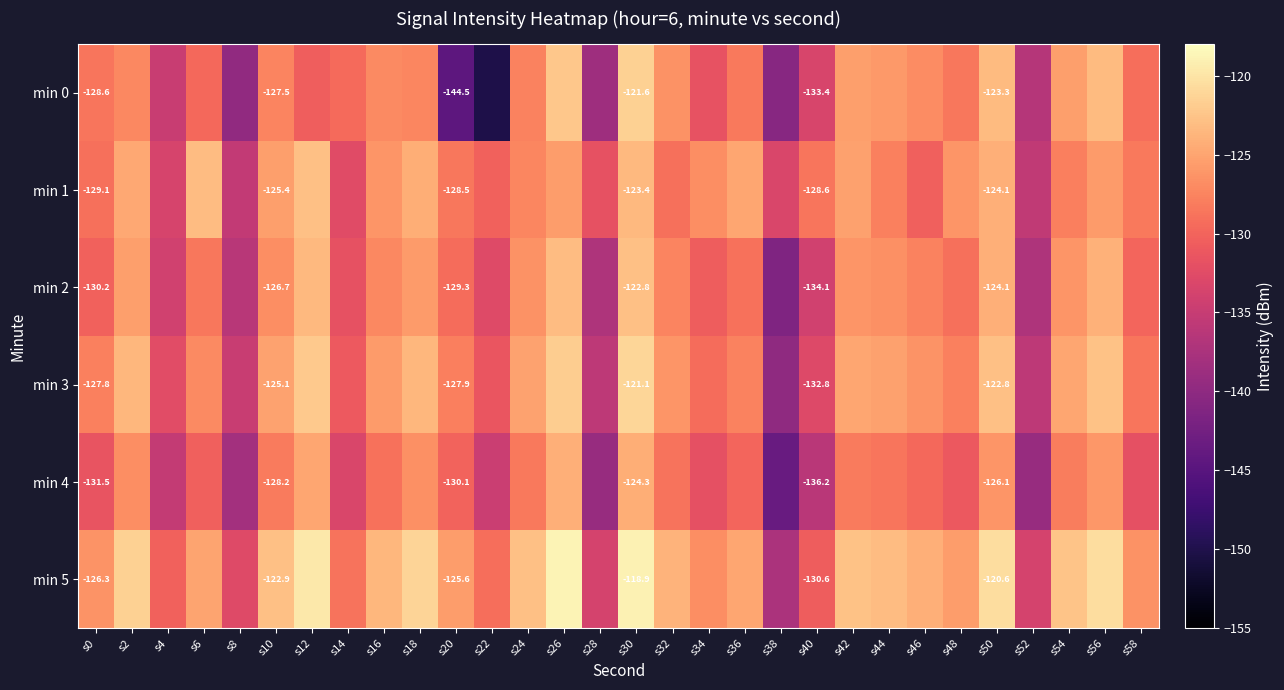

What is the highest value of the min 1 series?

-122.9